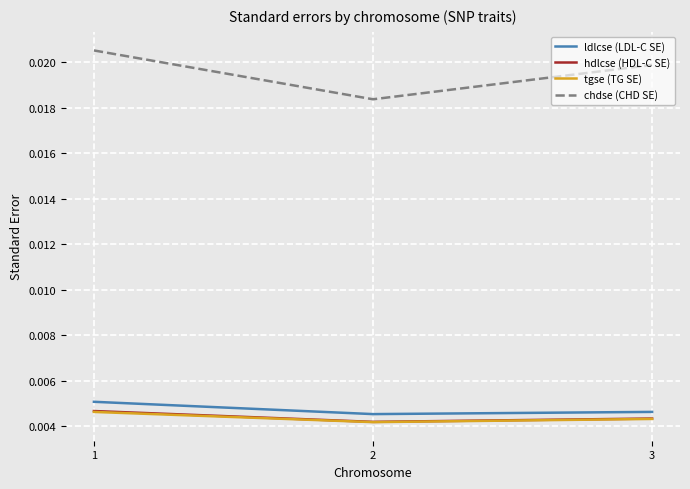

At which category is the sum across all series the highest?

1